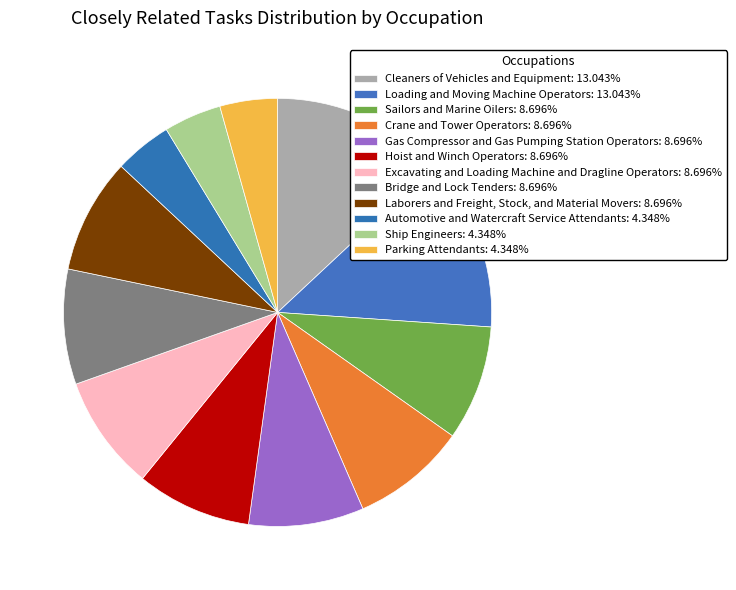

How many segments does this pie chart have?

12